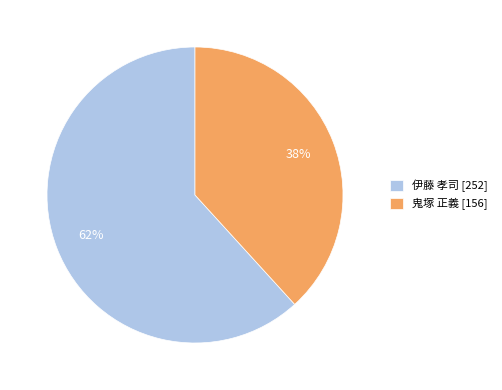

Which slice is the smallest?

鬼塚 正義 [156]